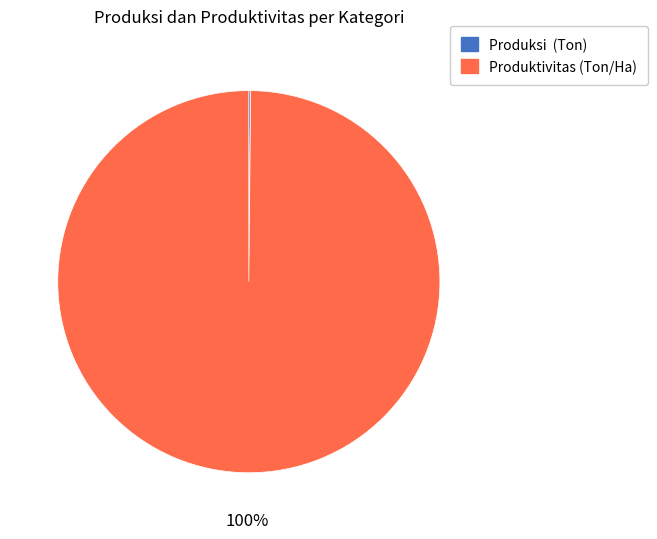

To the nearest percent, what percentage of the pie is Produktivitas (Ton/Ha)?

100%